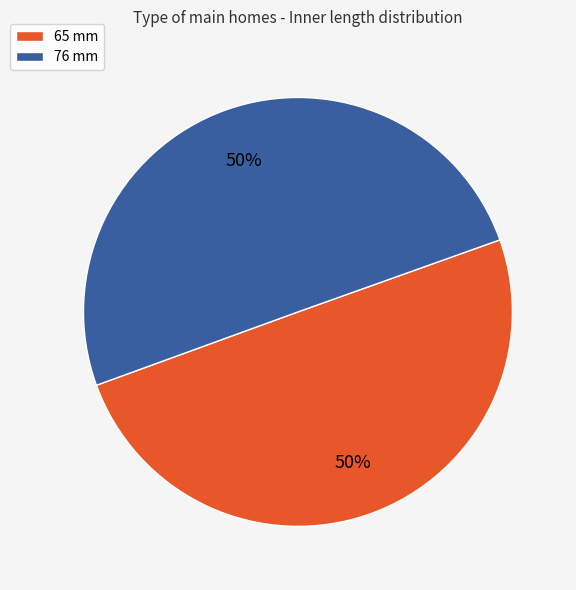

True or false: 76 mm accounts for 39% of the total.

False